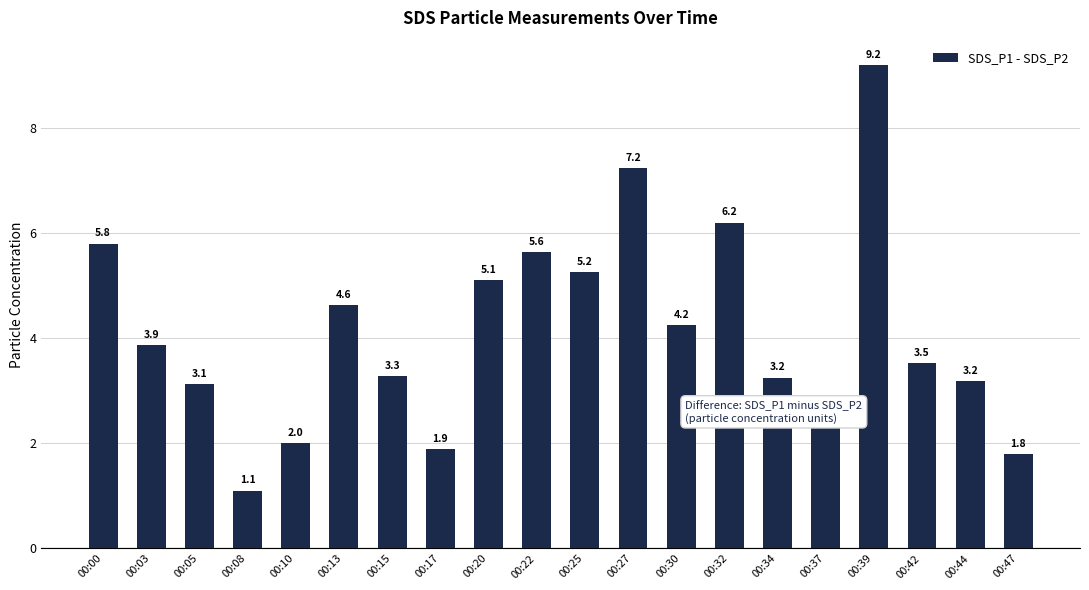

What is the maximum value shown in the chart?

9.2